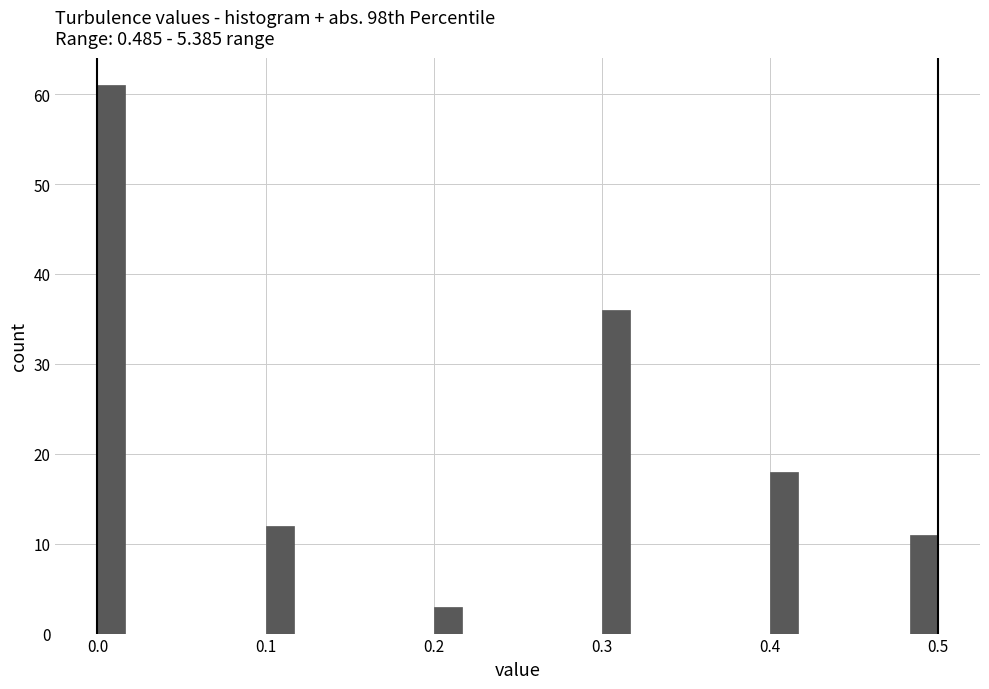

Around what value on the x-axis is the tallest bar? Give the approximate position of its centre, as read against the axis.

0.01